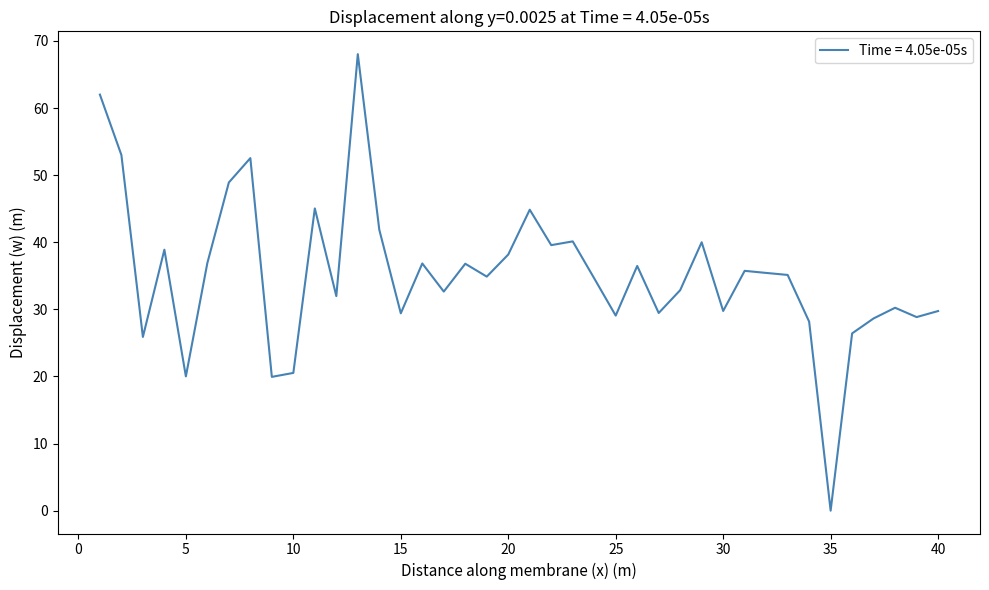

What is the greatest value displayed?

68.0